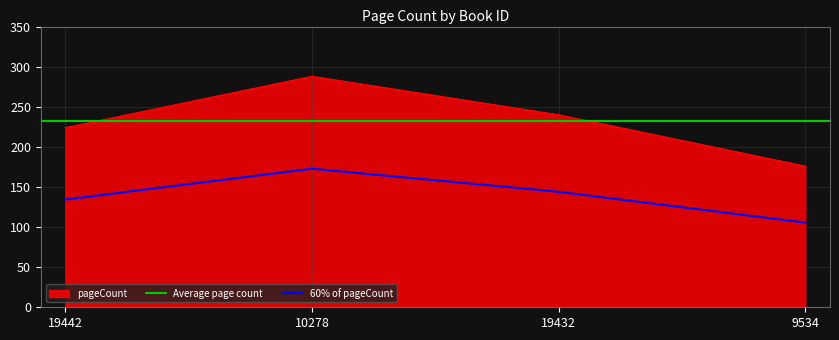

Reading left to right, list all the values displayed in this chart.

19442=224	10278=288	19432=240	9534=176